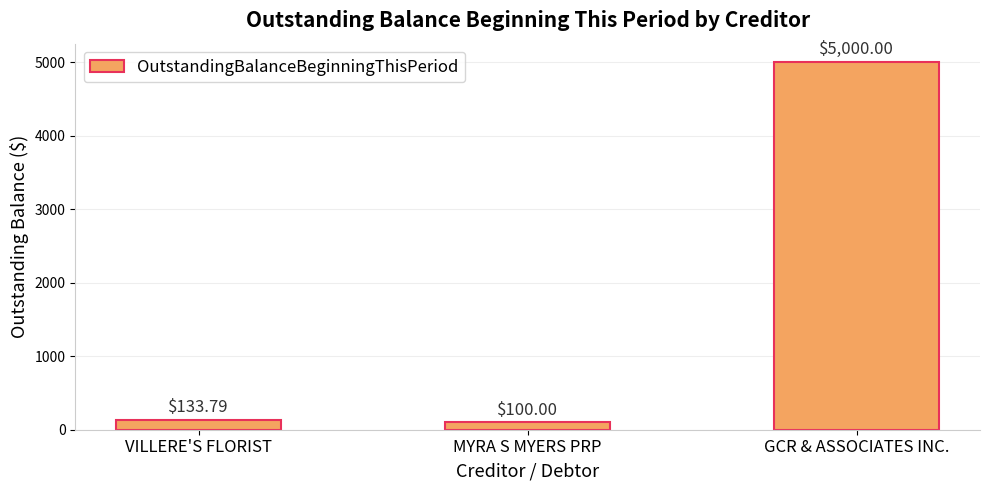

Which has a higher value, GCR & ASSOCIATES INC. or VILLERE'S FLORIST?

GCR & ASSOCIATES INC.